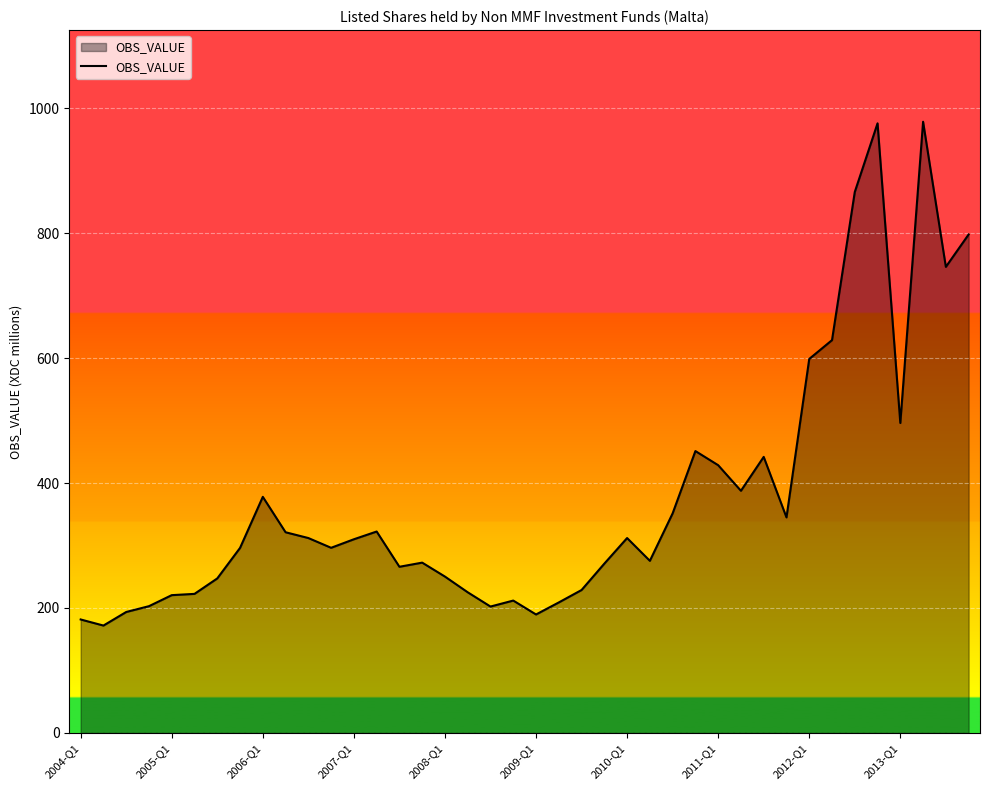

What is the smallest value displayed?

171.8